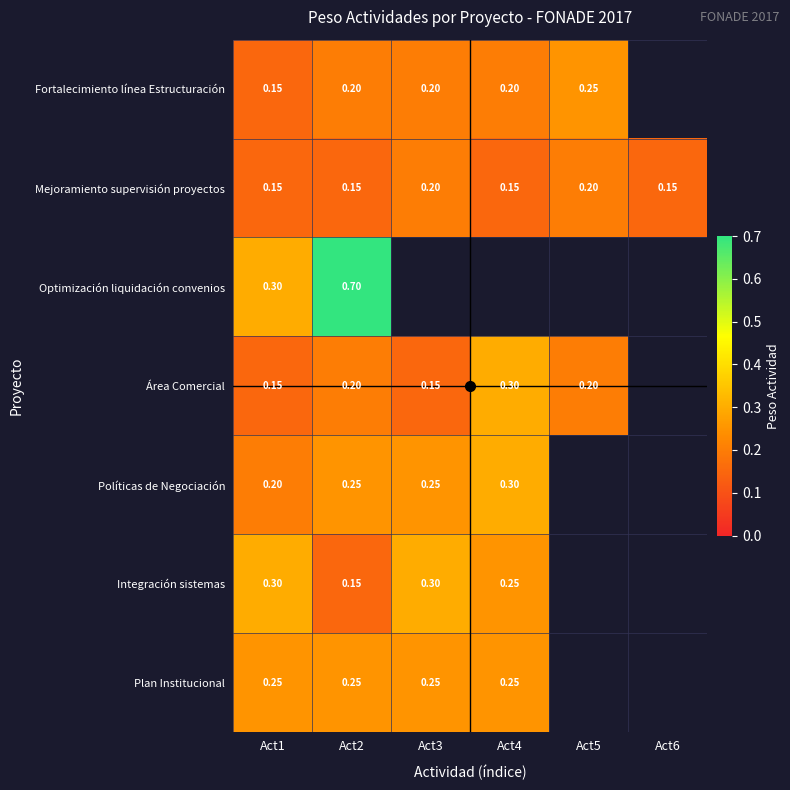

Between Act2 and Act3, which series saw the biggest shift?

Integración sistemas